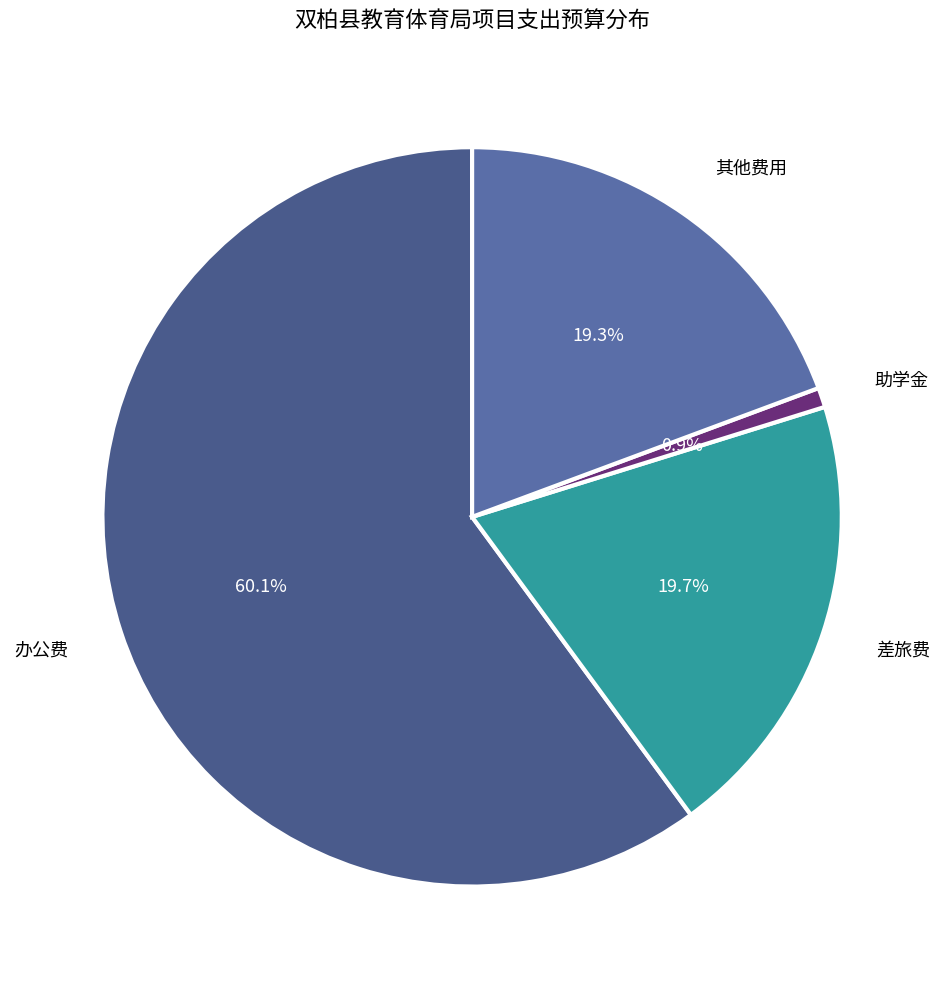

What is the total percentage of 差旅费 and 办公费?

79.8%